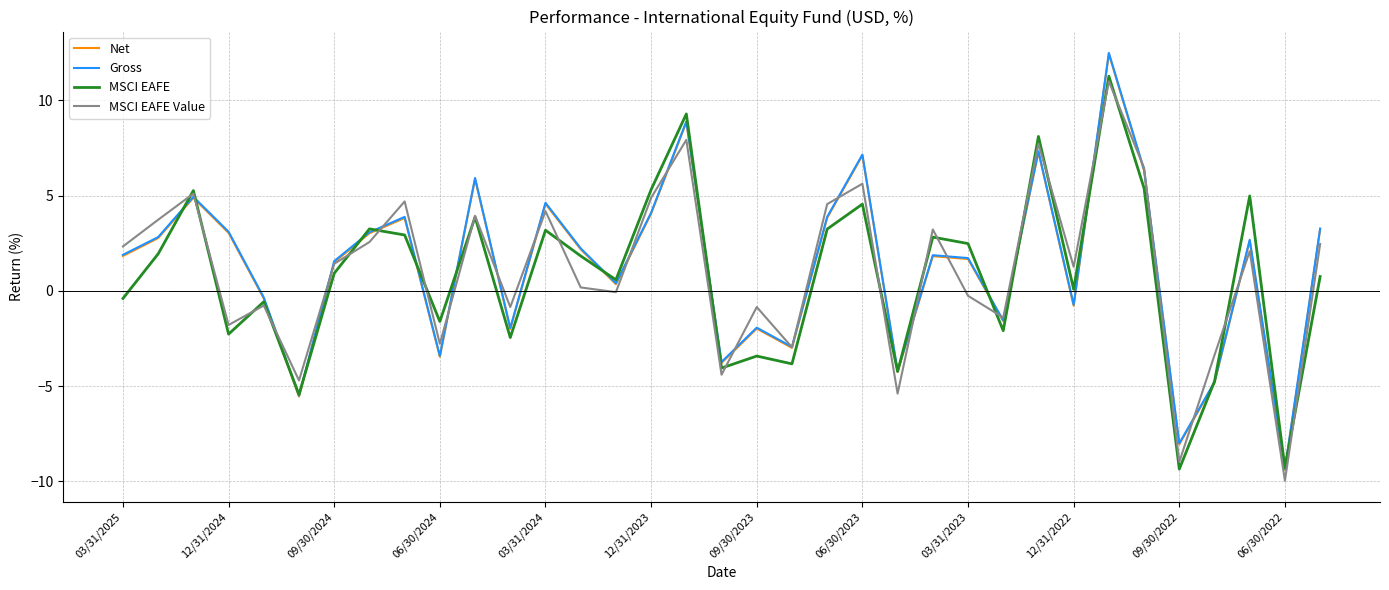

What is the sum of all Gross values?

45.7